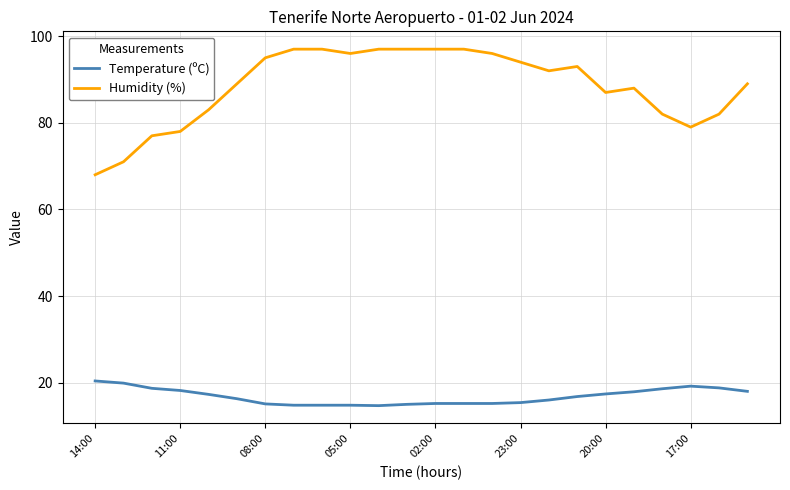

What is the minimum value for Temperature (ºC)?

14.7